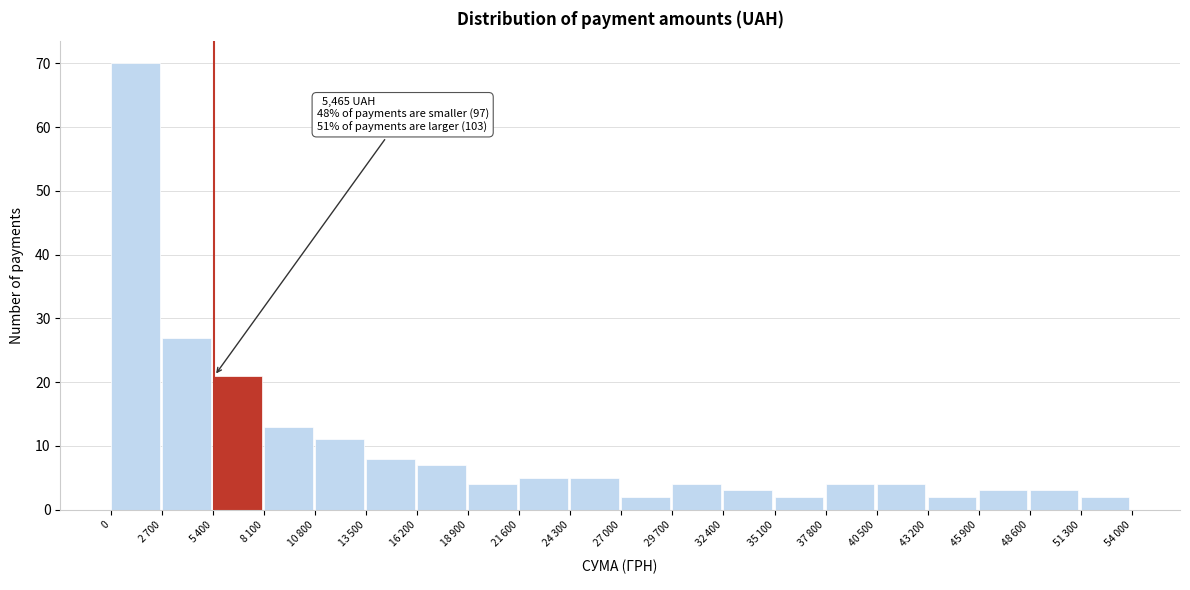

Reading right to left, extract all data points from this chart.

2	3	3	2	4	4	2	3	4	2	5	5	4	7	8	11	13	21	27	70